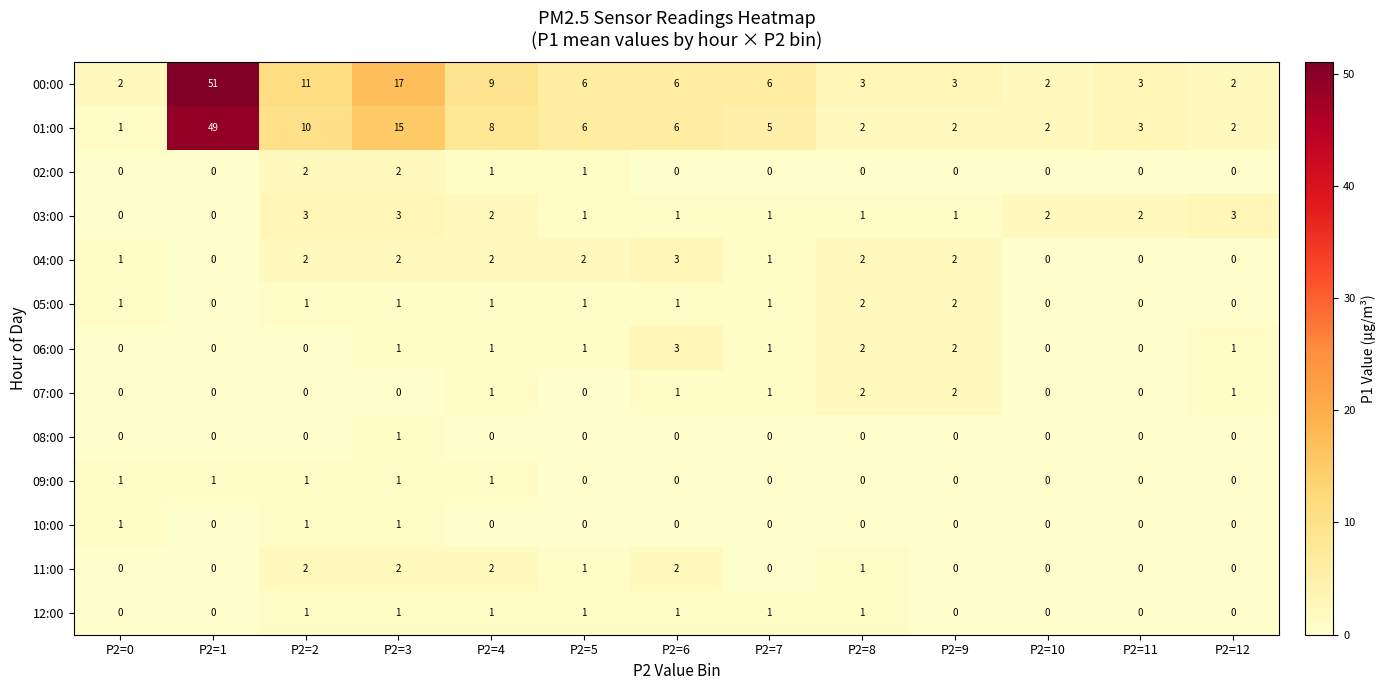

Is it true that 03:00 equals 0 at P2=8?

False